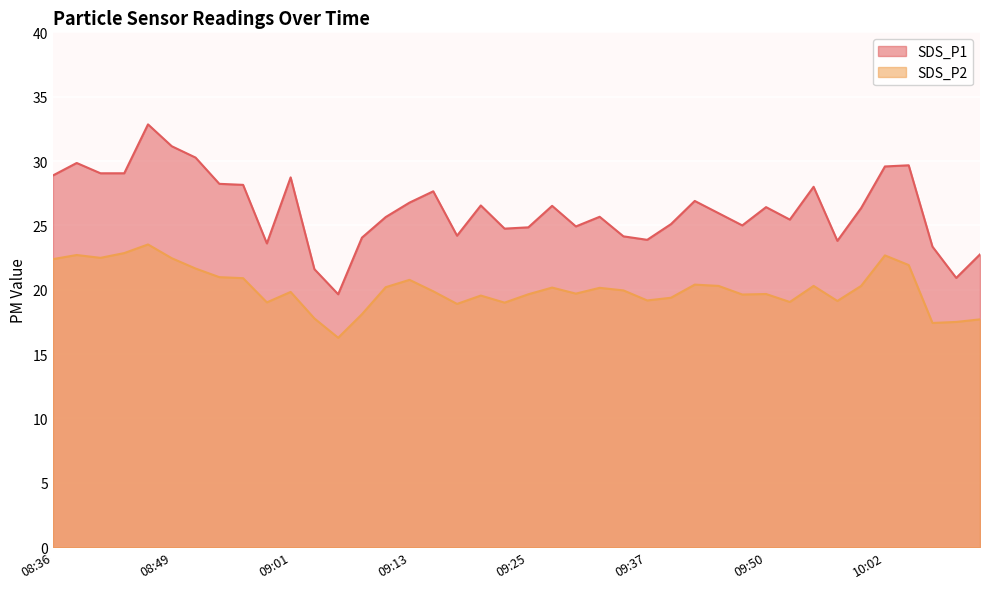

What is the difference between the second highest and second lowest values in the SDS_P2 series?

5.4